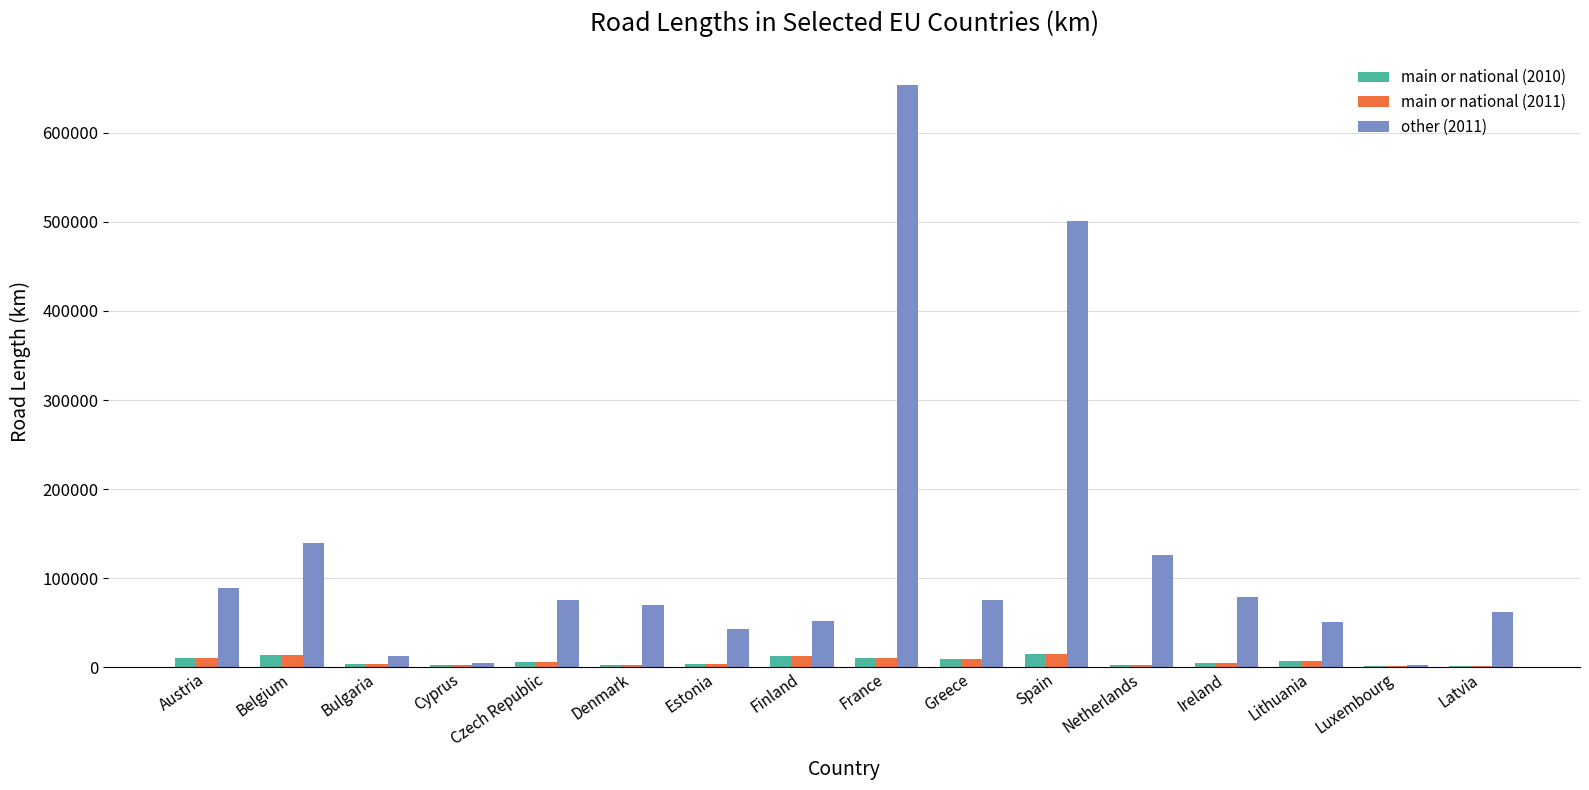

The value of other (2011) at Estonia is 42299. True or false?

True